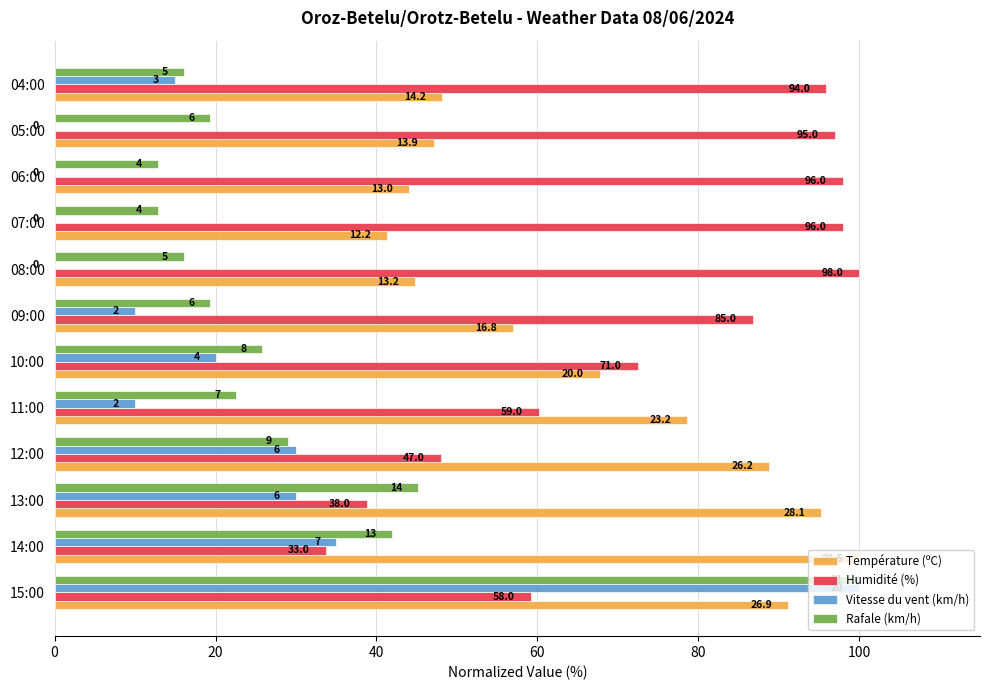

Reading left to right, extract all data points from this chart.

Température (ºC): 91.2	100.0	95.3	88.8	78.6	67.8	56.9	44.7	41.4	44.1	47.1	48.1
Humidité (%): 59.2	33.7	38.8	48.0	60.2	72.4	86.7	100.0	98.0	98.0	96.9	95.9
Vitesse du vent (km/h): 100.0	35.0	30.0	30.0	10.0	20.0	10.0	0.0	0.0	0.0	0.0	15.0
Rafale (km/h): 100.0	41.9	45.2	29.0	22.6	25.8	19.4	16.1	12.9	12.9	19.4	16.1